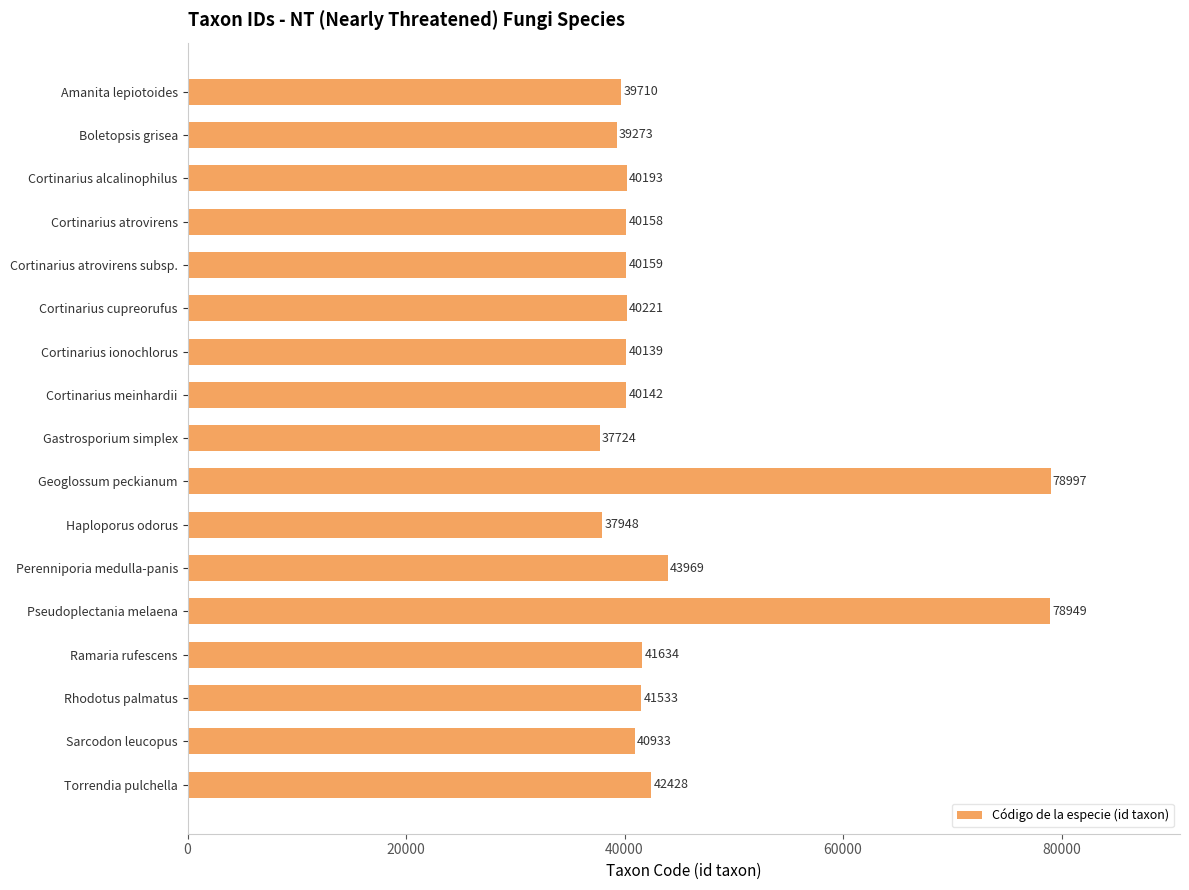

How many categories are shown in the chart?

17